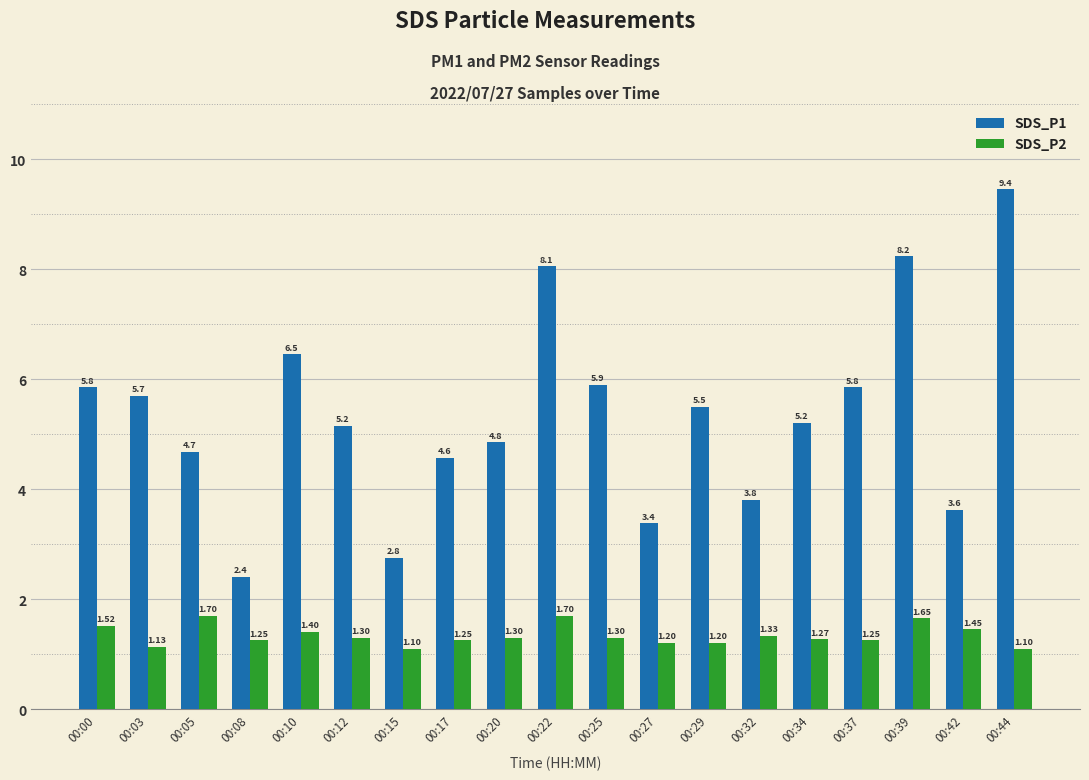

What is the spread (max minus min) of values at 00:34?

3.9